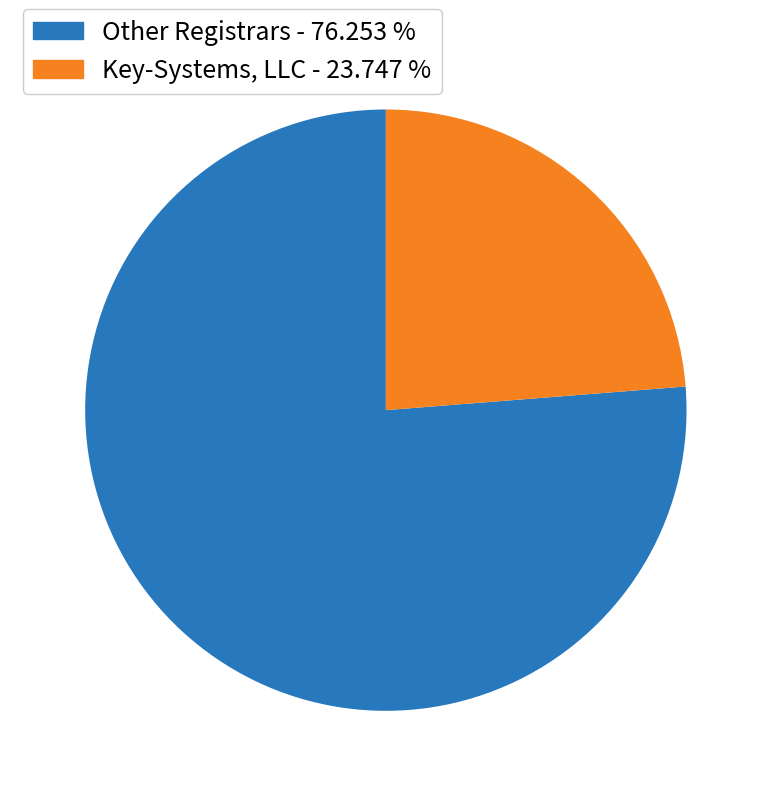

Is there a majority slice in this chart?

Yes